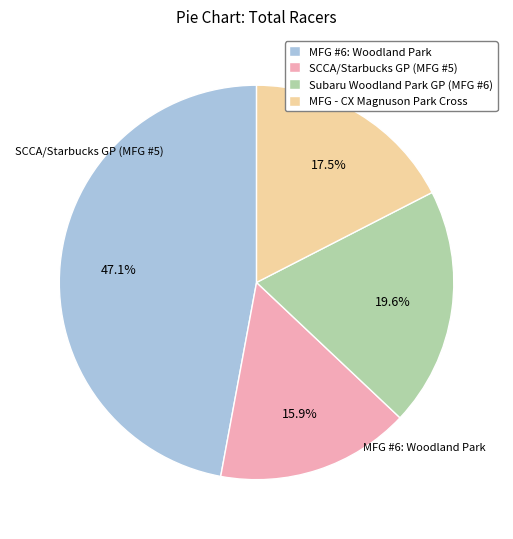

What percentage is NOT represented by Subaru Woodland Park GP (MFG #6)?

80.4%